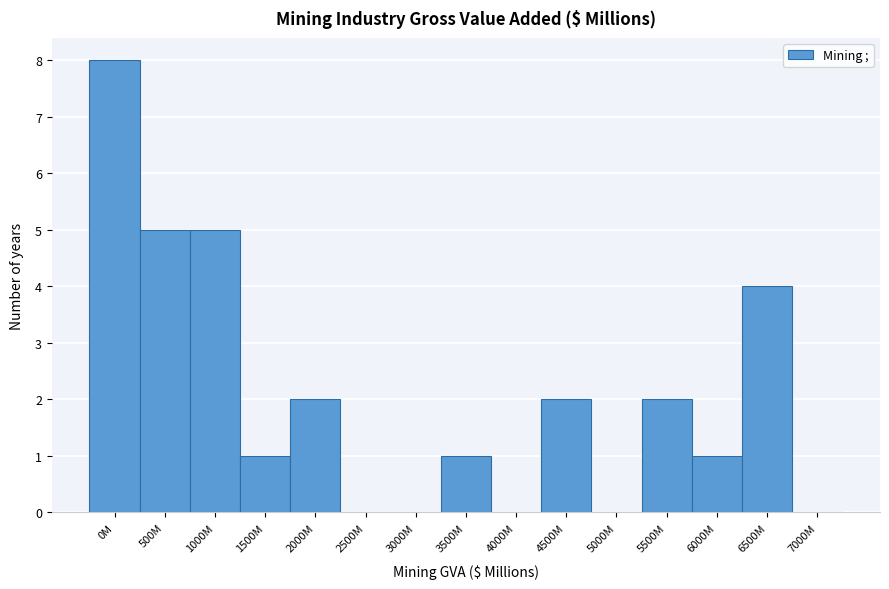

Reading left to right, transcribe all the data shown in this chart.

0M=8	500M=5	1000M=5	1500M=1	2000M=2	2500M=0	3000M=0	3500M=1	4000M=0	4500M=2	5000M=0	5500M=2	6000M=1	6500M=4	7000M=0